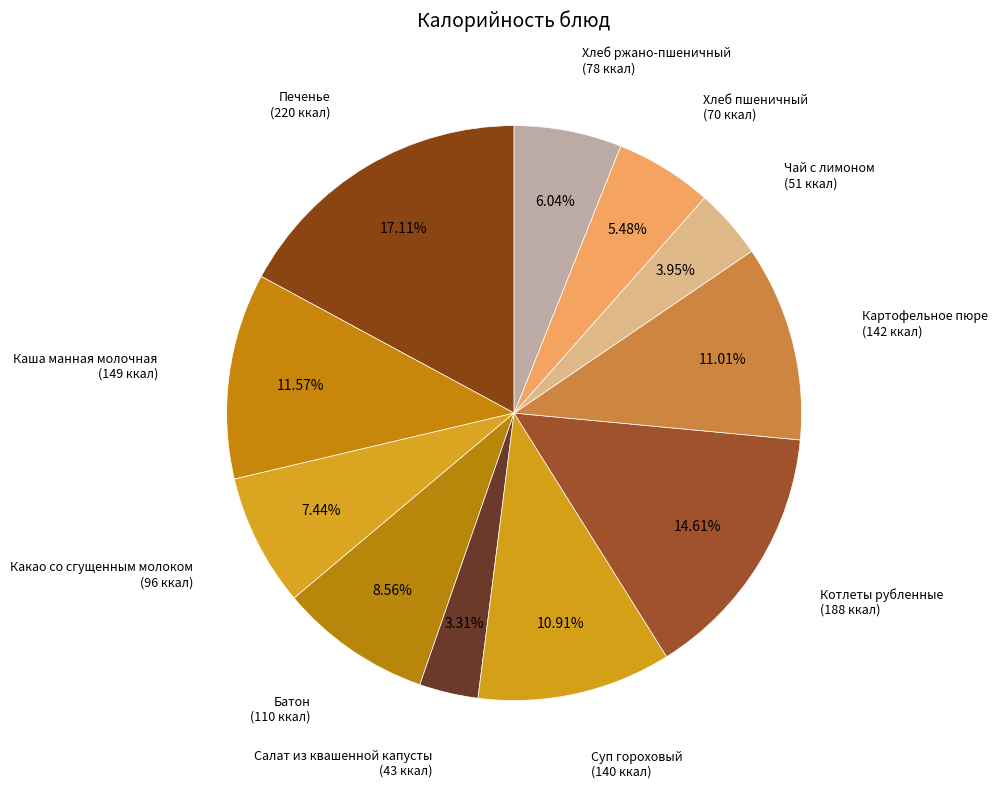

Count the number of slices in the pie.

11